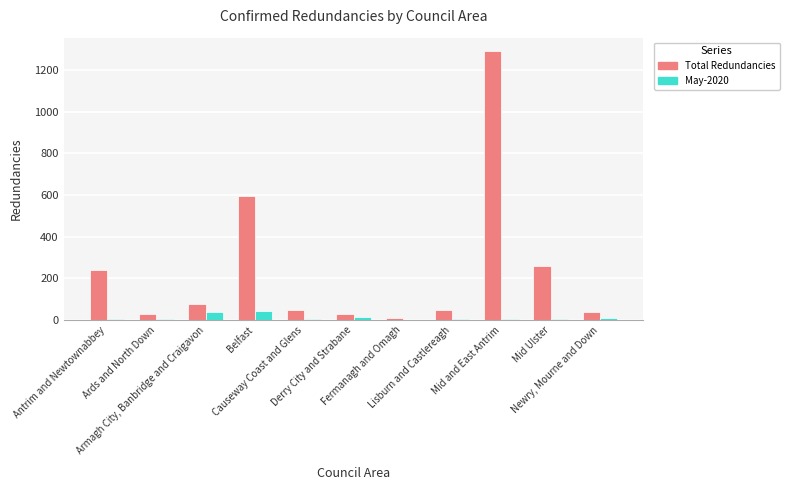

Count the number of data series in this chart.

2